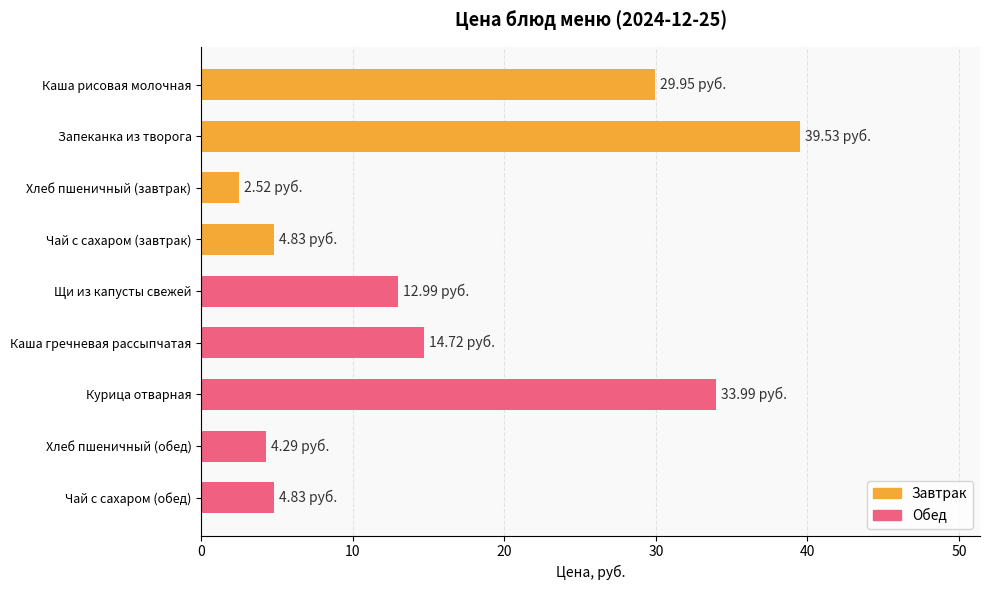

What is the label of the 9th bar from the top?

Чай с сахаром (обед)